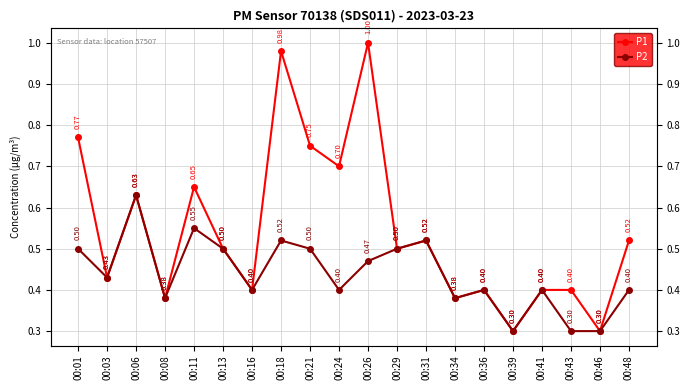

What is the difference between the maximum and minimum values in the P1 series?

0.7